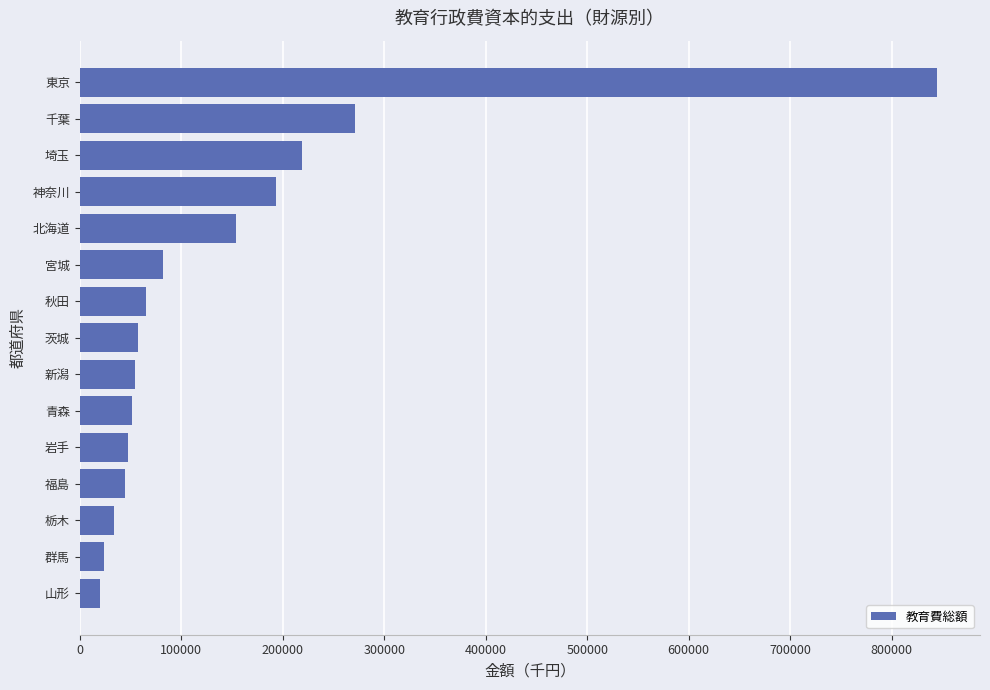

The value at 岩手 is 85882. True or false?

False